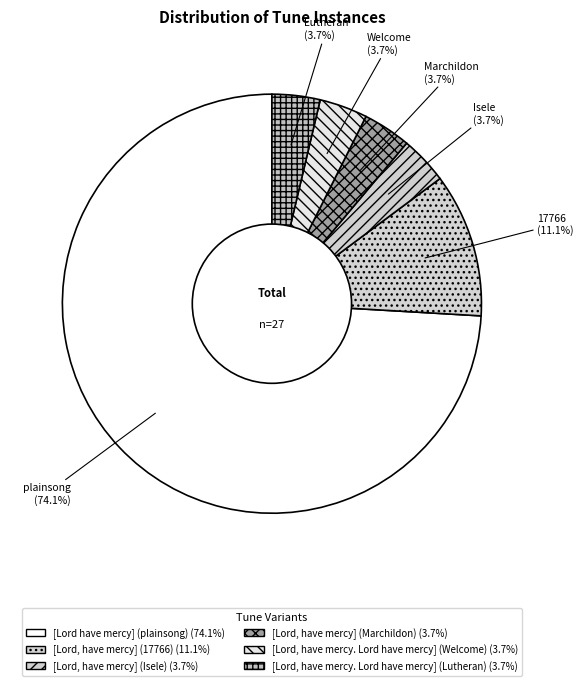

How many slices are in this pie chart?

6